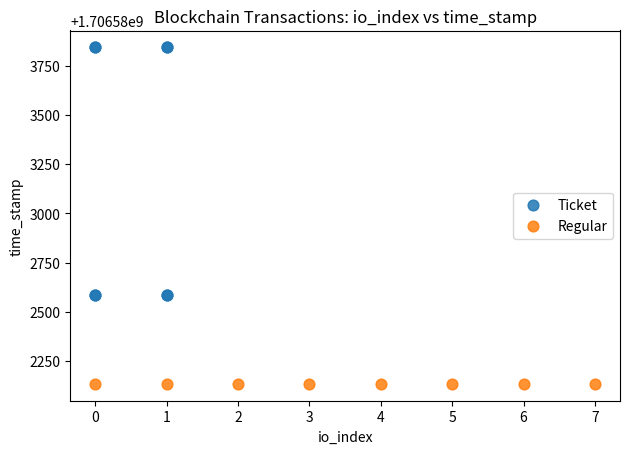

What are all the series names shown in the legend?

Ticket, Regular